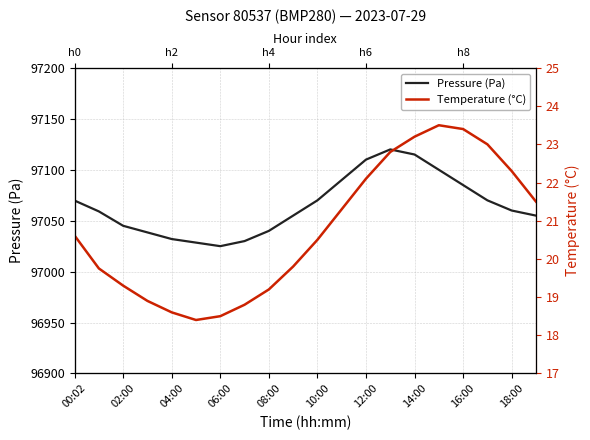

Is this an area chart (filled region under the line)?

No